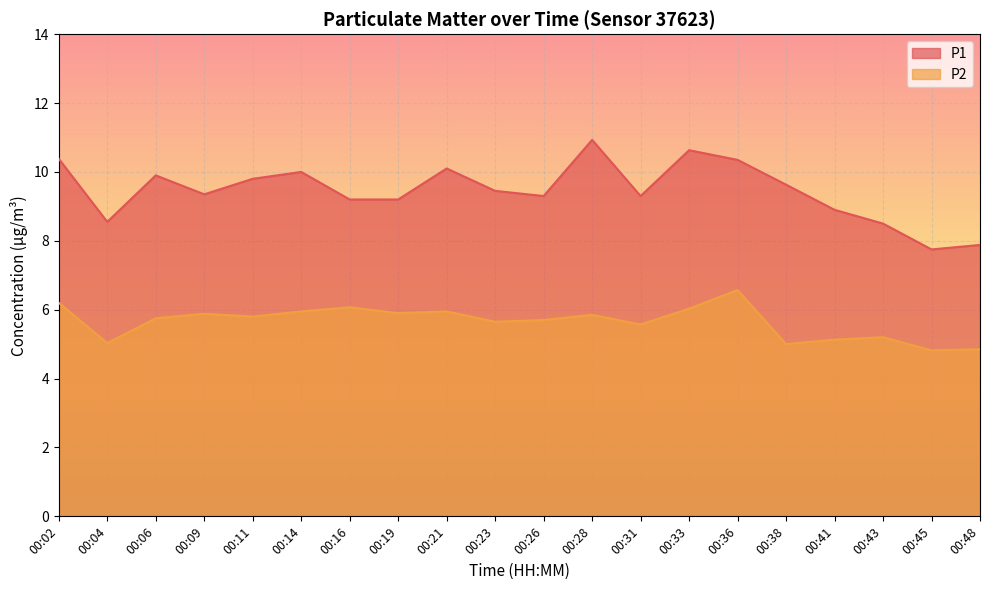

How many values in the P1 series are below 9?

5